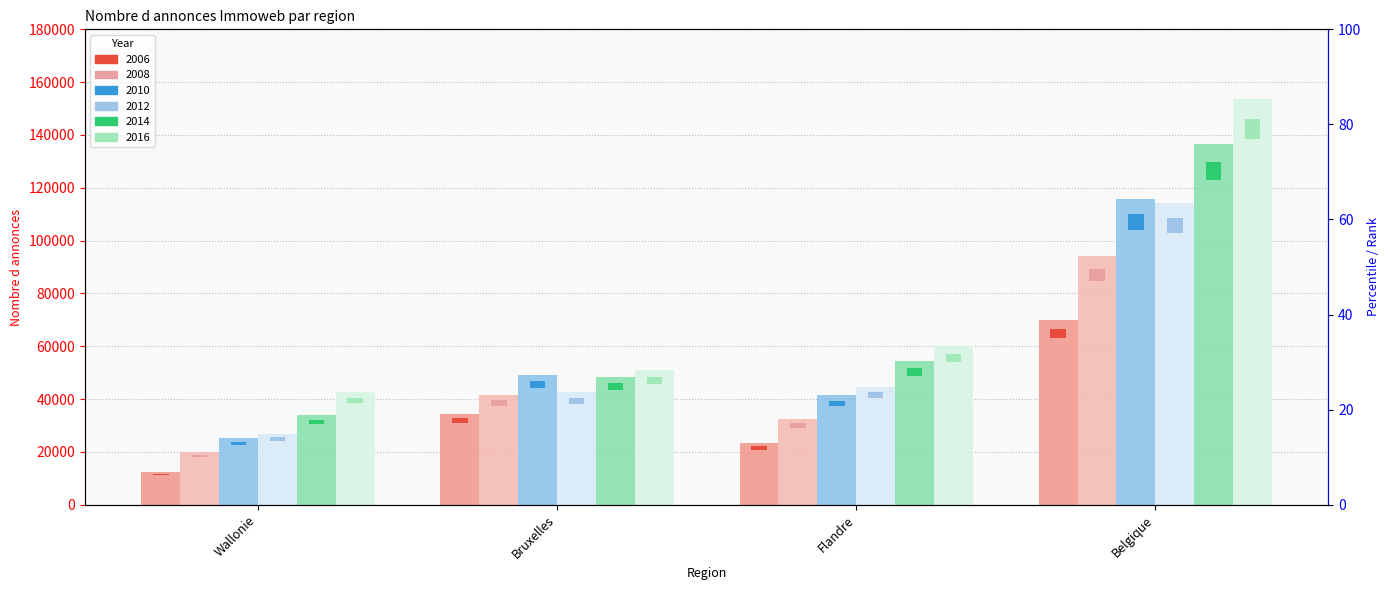

The value of 2014 at Flandre is 54311.0. True or false?

True